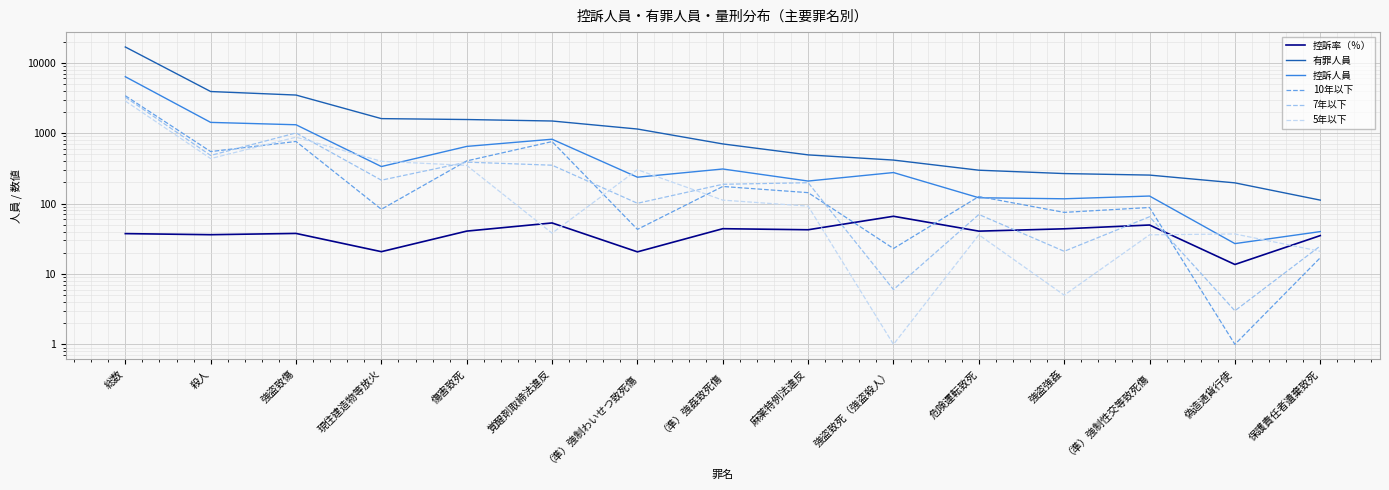

What is the average value of the 控訴人員 series?

824.0